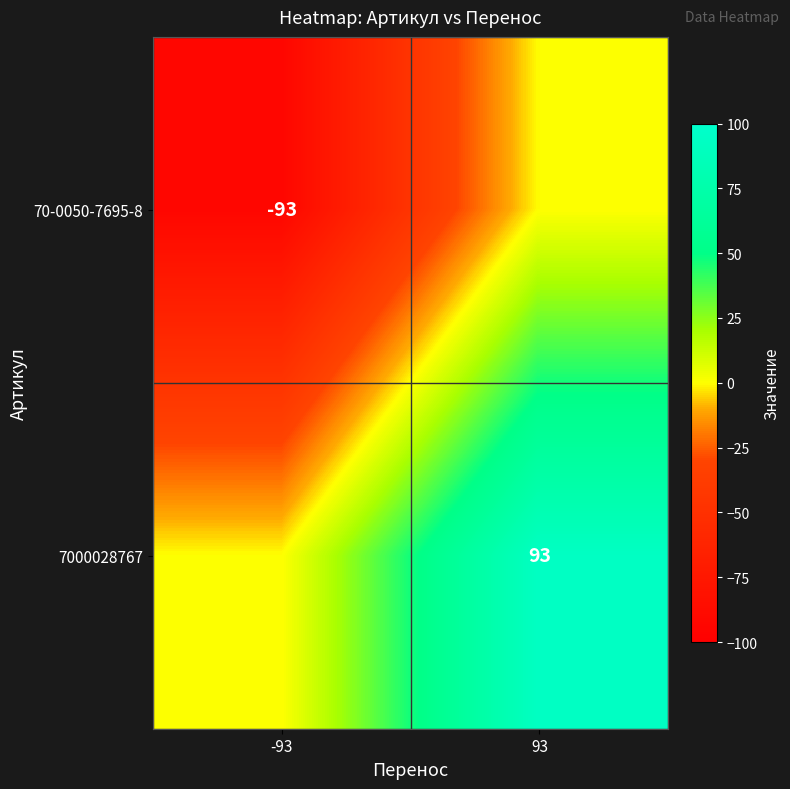

True or false: 7000028767 has a value of 51 at 93.

False